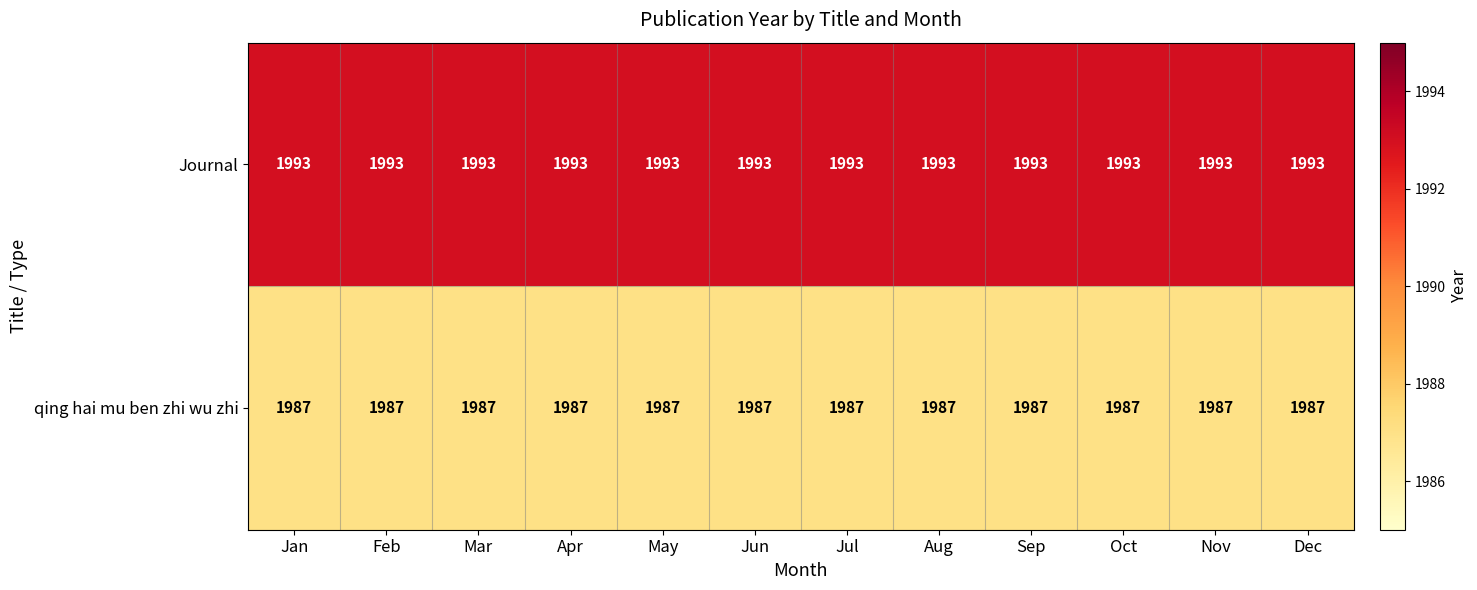

How many distinct data groups are displayed?

2